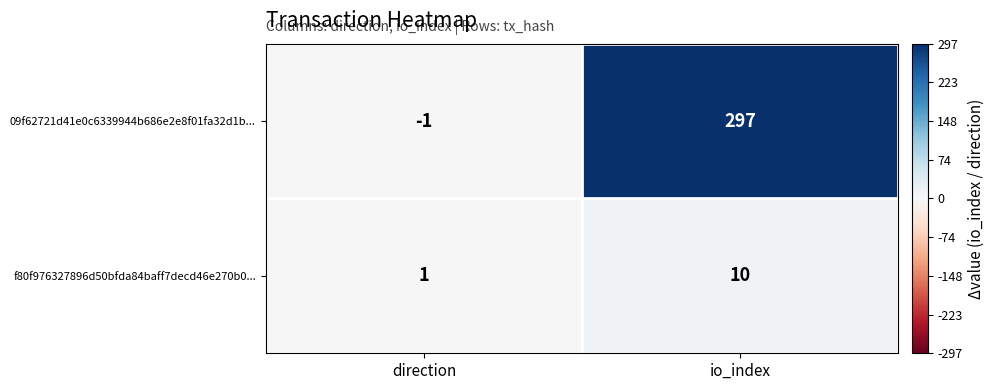

Reading left to right, transcribe all the data shown in this chart.

09f62721d41e0c6339944b686e2e8f01fa32d1b...: -1	297
f80f976327896d50bfda84baff7decd46e270b0...: 1	10